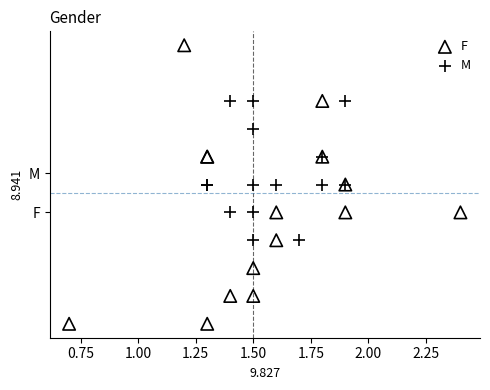

Which series has the largest Y range (max minus min)?

F